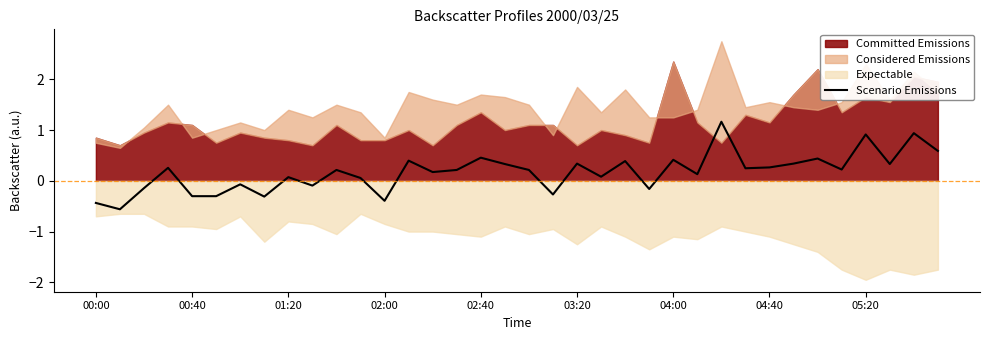

Is it true that Scenario Emissions equals -0.4 at 02:00?

True